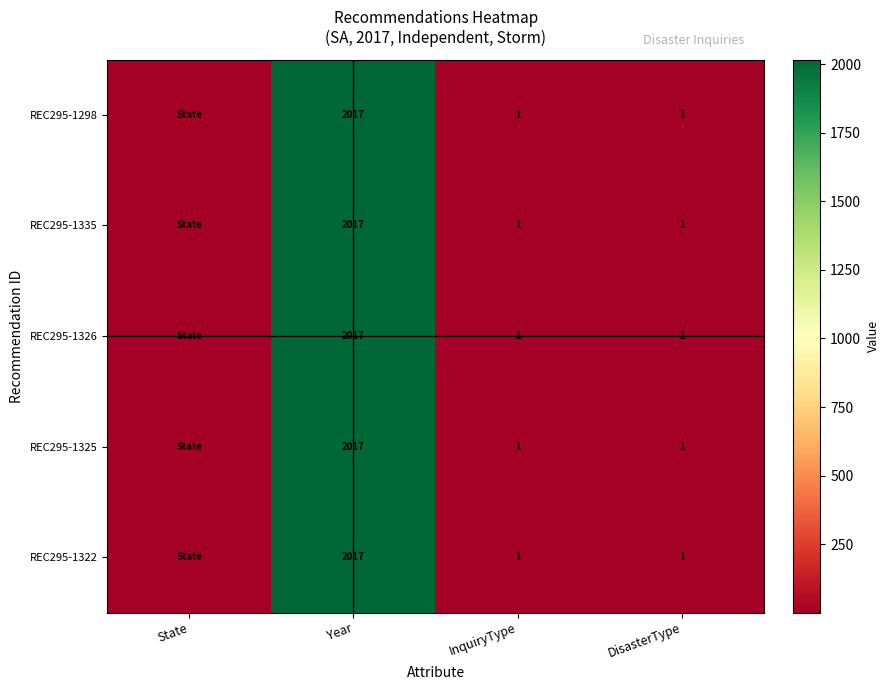

Is the value of REC295-1322 at Year greater than the value of REC295-1335 at DisasterType?

Yes